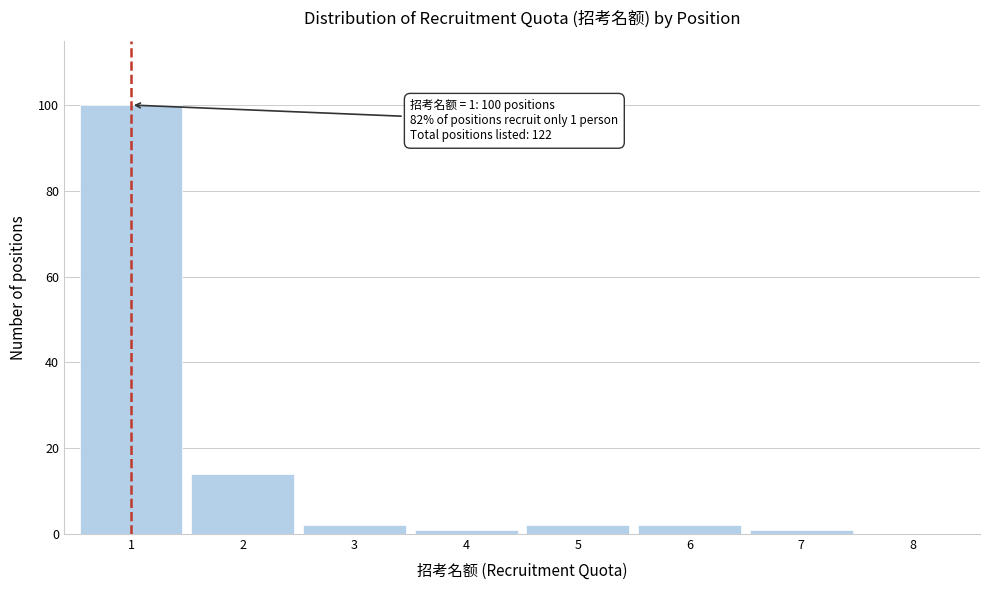

Reading left to right, list all the values displayed in this chart.

1=100	2=14	3=2	4=1	5=2	6=2	7=1	8=0